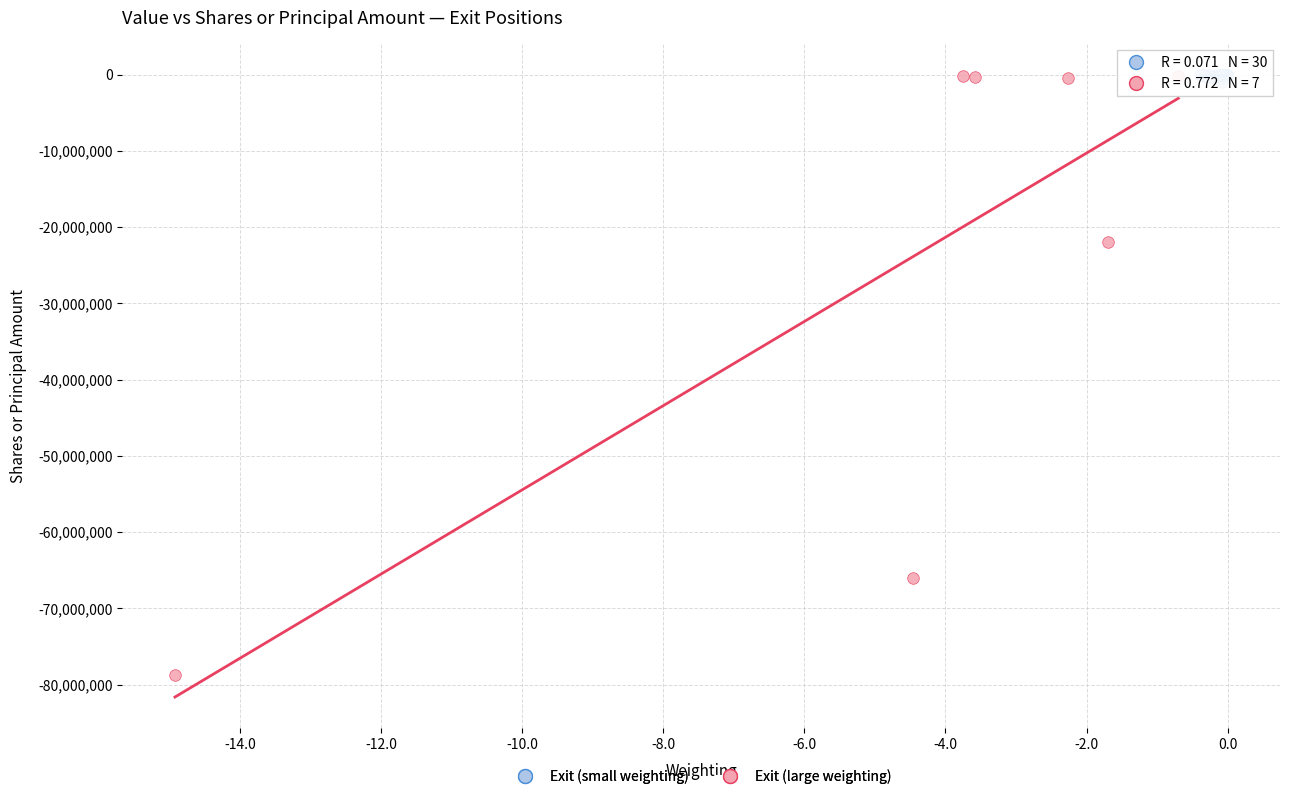

Which series has the widest spread of Y values?

Exit (large weighting)